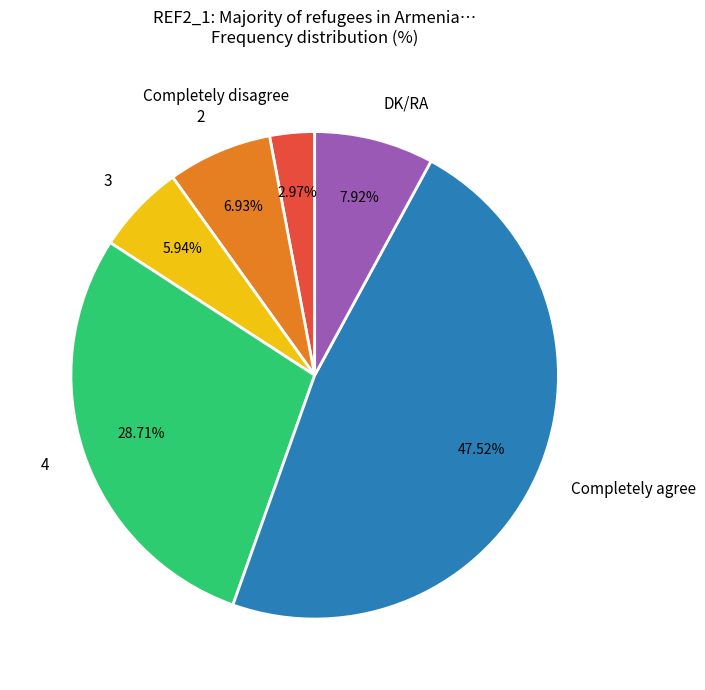

Which category has the smallest portion of the pie?

Completely disagree